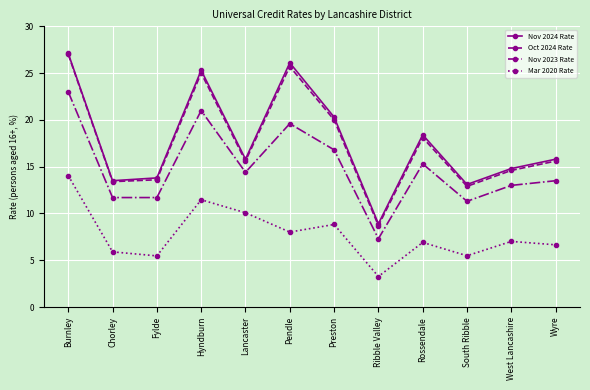

What is the spread (max minus min) of values at Hyndburn?

13.8